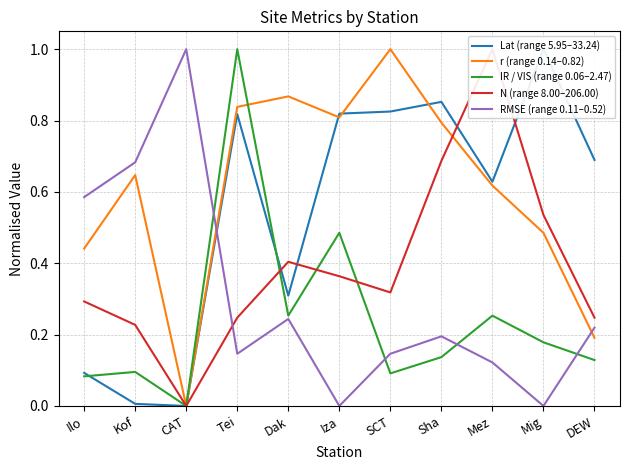

True or false: IR / VIS (range 0.06–2.47) has a value of 0.1 at Ilo.

True